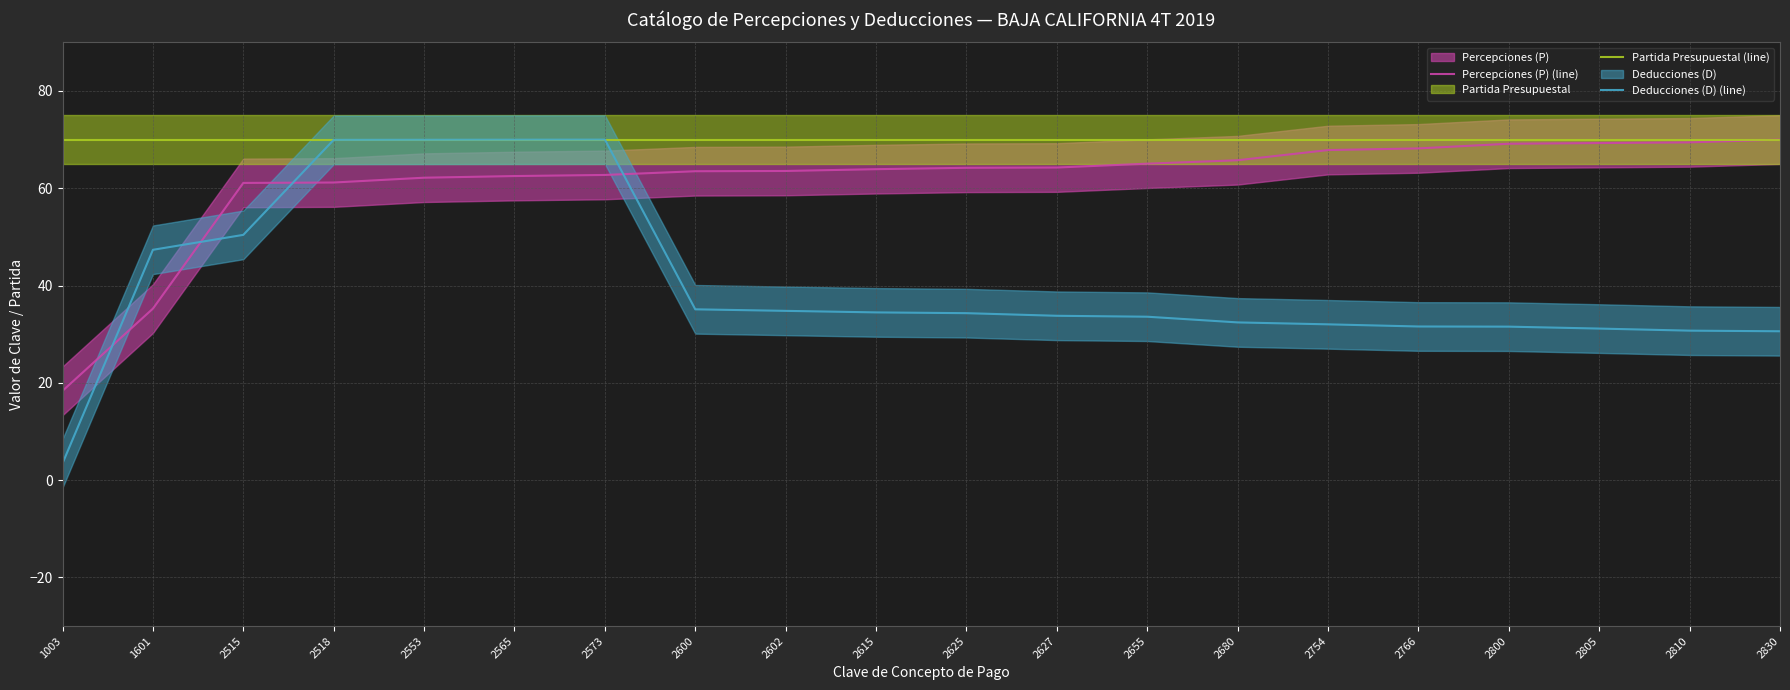

What is the total value across all series at 2754?

169.9